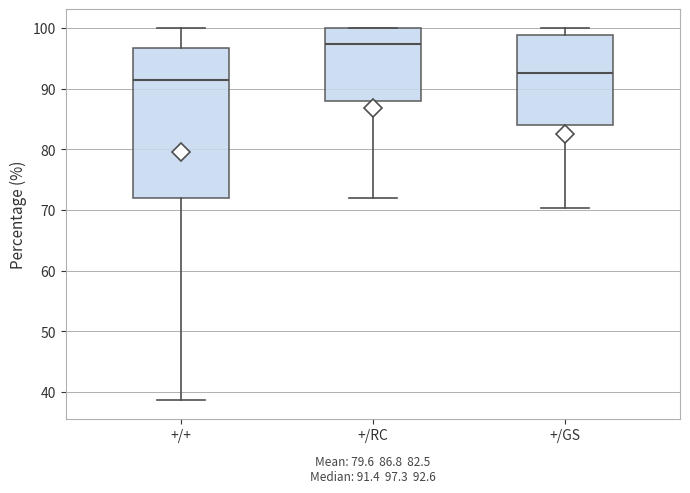

Comparing the boxes themselves (not the whiskers), which one is the tallest?

+/+